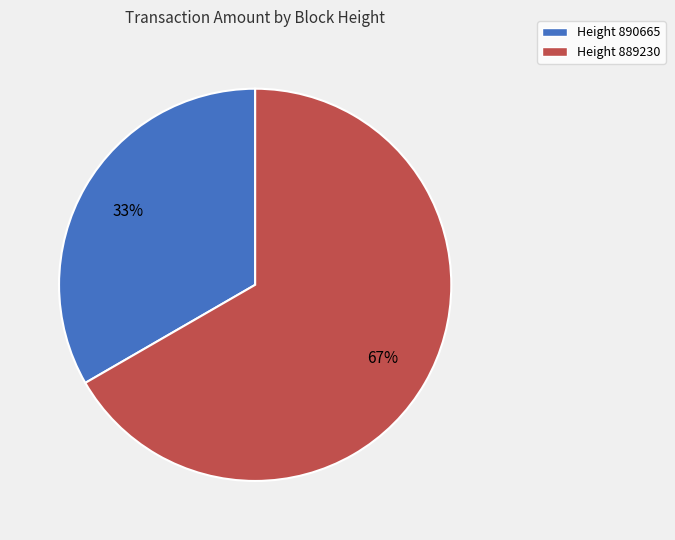

Which has a higher value, Height 889230 or Height 890665?

Height 889230